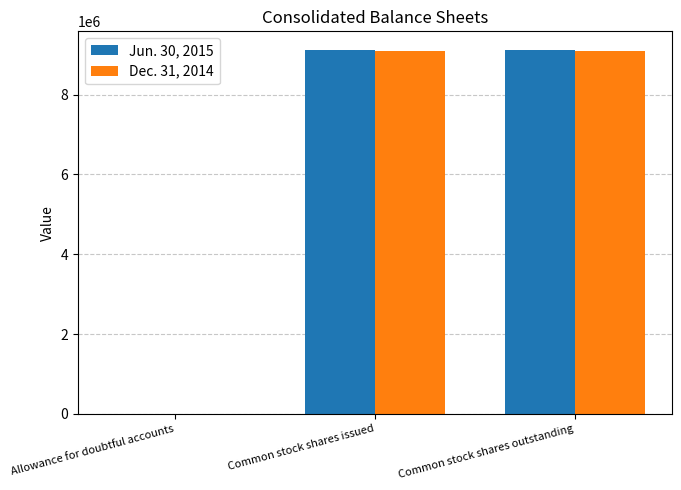

The value of Jun. 30, 2015 at Common stock shares issued is 4418332. True or false?

False